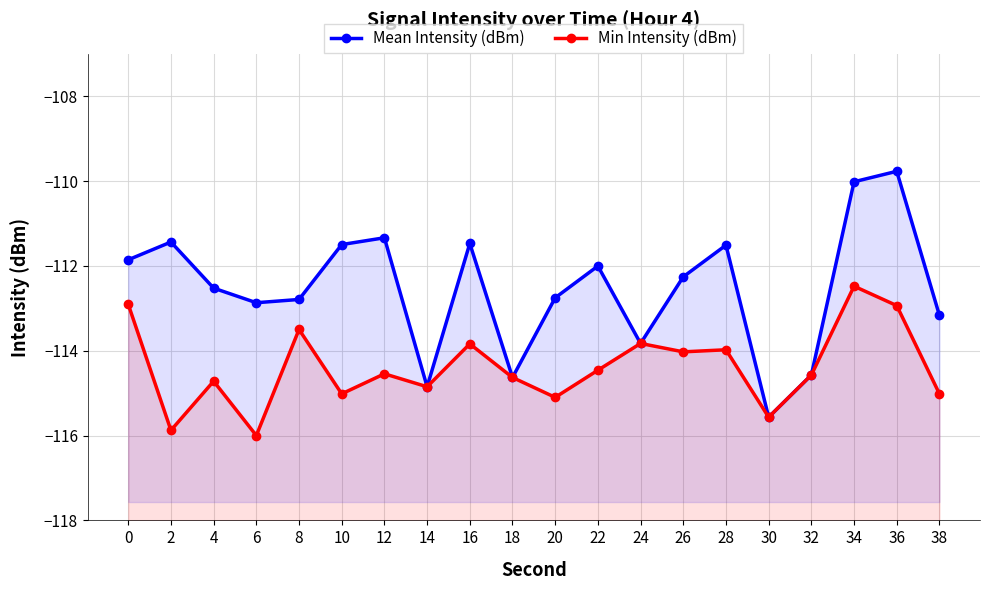

List the series in order of their peak value, highest first.

Mean Intensity (dBm), Min Intensity (dBm)